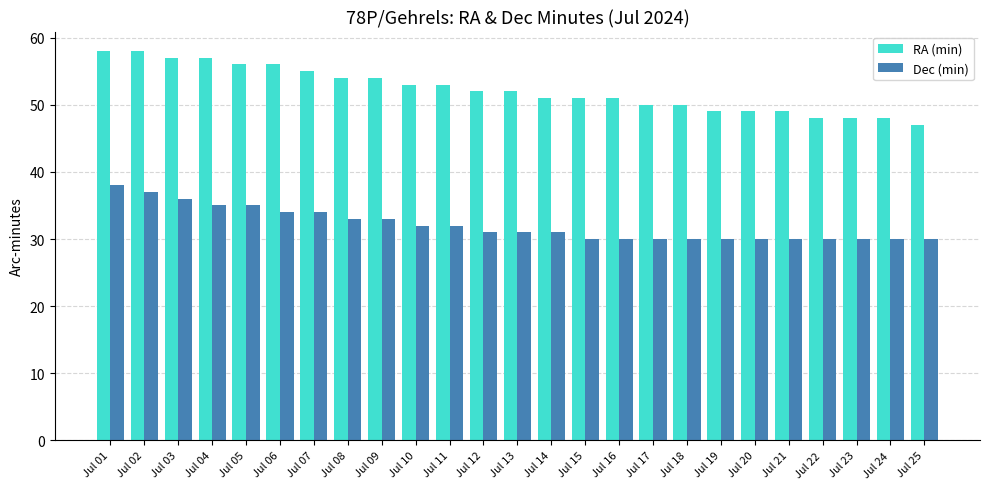

How many distinct data groups are displayed?

2